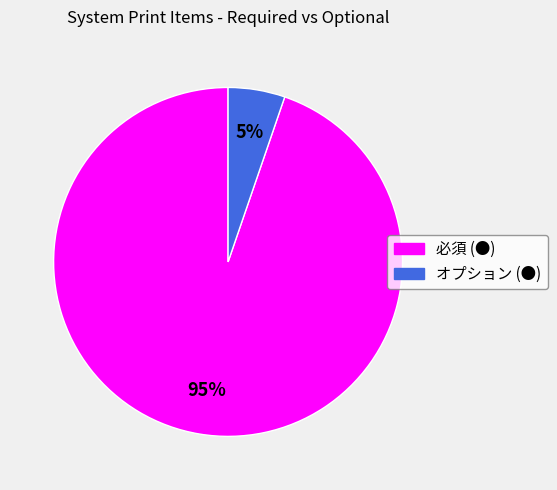

What is the smallest slice in the pie chart?

オプション (●)